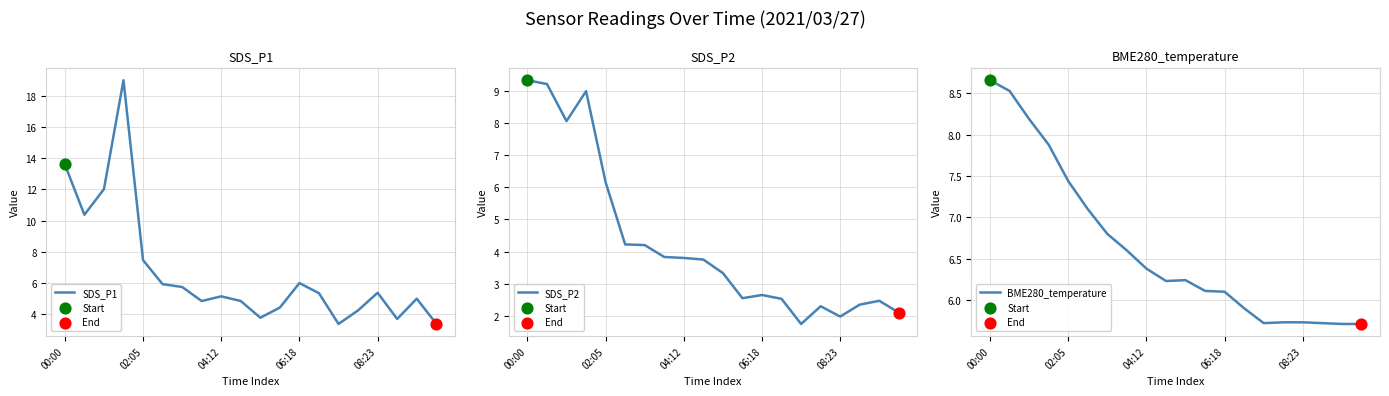

What is the total value across all series at 19?

11.2